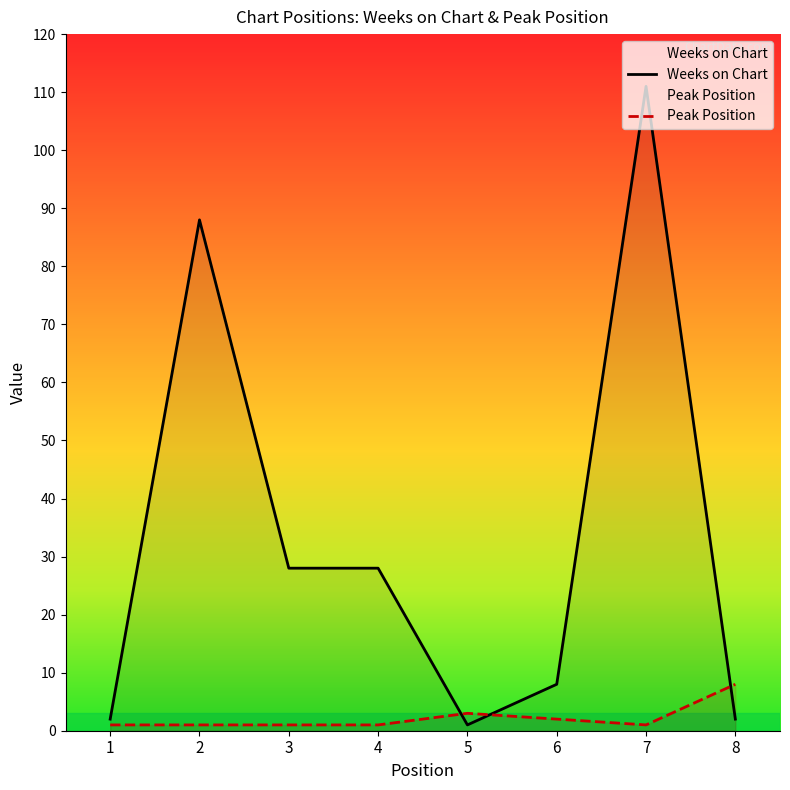

What are all the series names shown in the legend?

Weeks on Chart, Peak Position